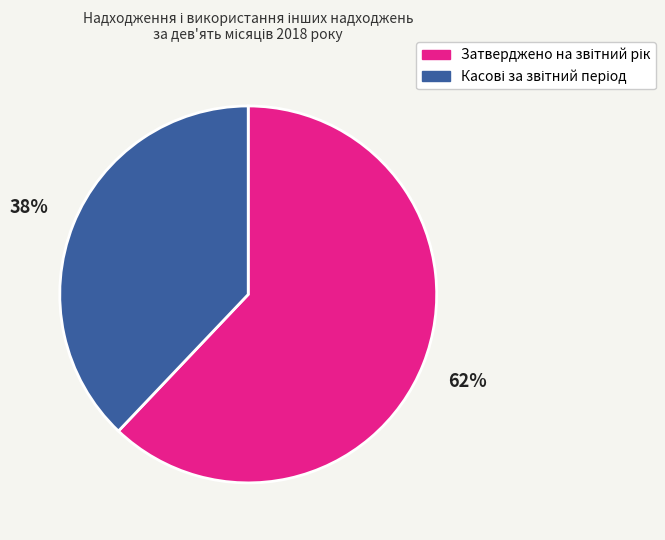

Is there a majority slice in this chart?

Yes